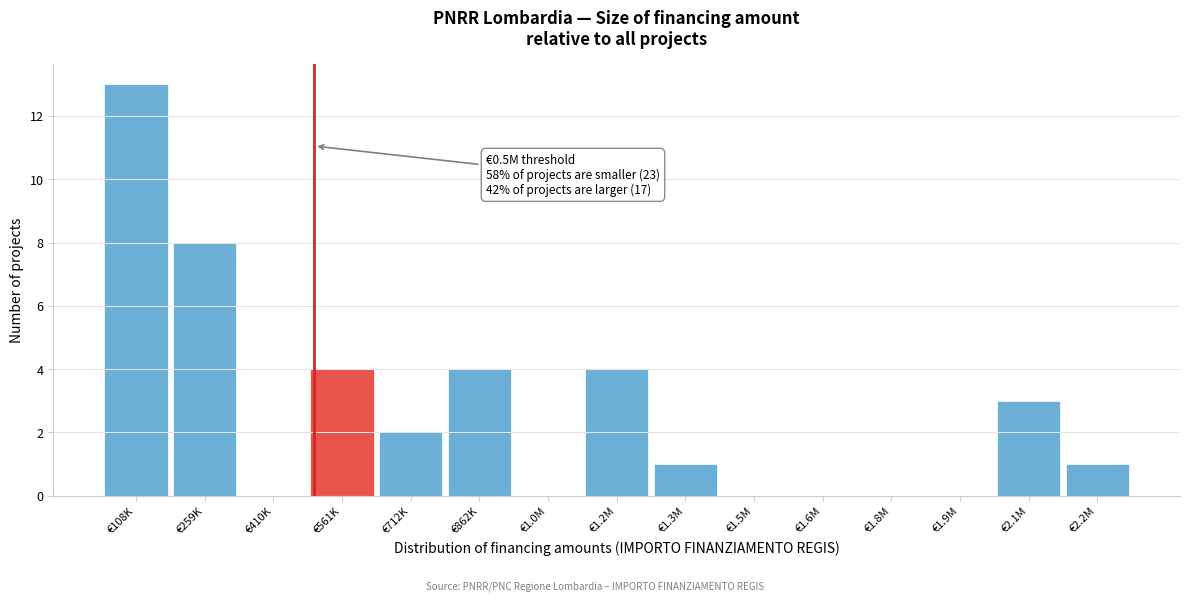

Reading right to left, transcribe all the data shown in this chart.

€2.2M=1	€2.1M=3	€1.9M=0	€1.8M=0	€1.6M=0	€1.5M=0	€1.3M=1	€1.2M=4	€1.0M=0	€862K=4	€712K=2	€561K=4	€410K=0	€259K=8	€108K=13